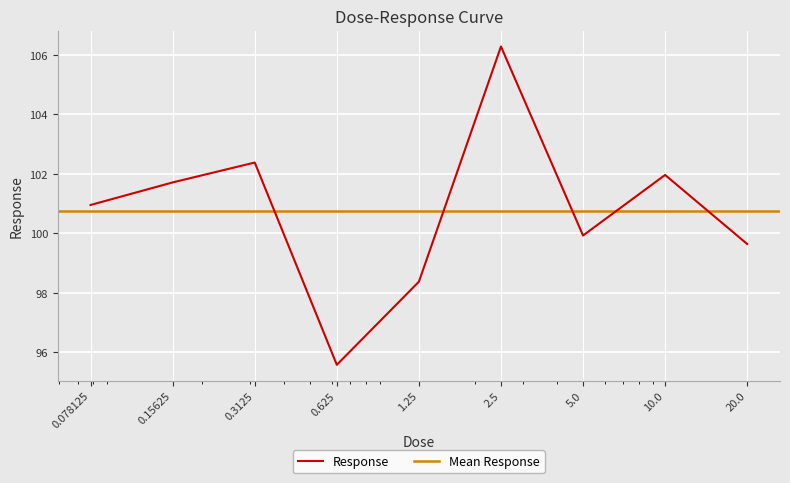

At which label does the data first exceed 100?

0.078125